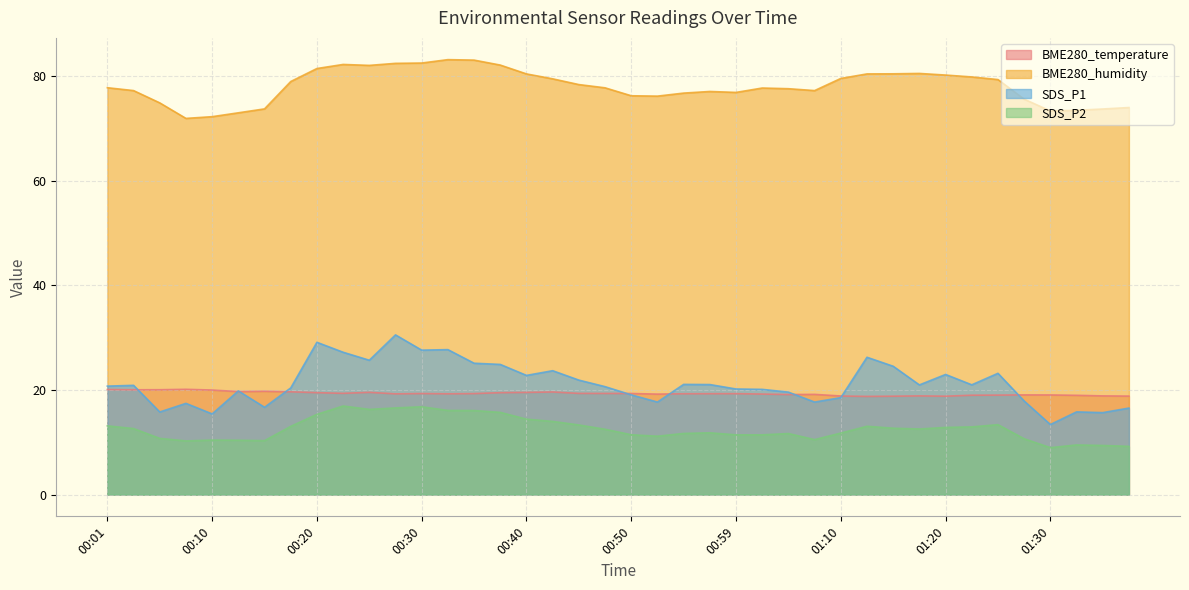

Reading right to left, what are all the values shown in this chart?

BME280_temperature: 01:38=18.8	01:35=18.9	01:33=19.0	01:30=19.1	01:28=19.1	01:25=19.0	01:22=19.0	01:20=18.8	01:17=18.9	01:15=18.8	01:12=18.8	01:10=18.9	01:07=19.2	01:04=19.1	01:02=19.2	00:59=19.3	00:57=19.3	00:55=19.3	00:52=19.2	00:50=19.3	00:47=19.4	00:45=19.4	00:42=19.6	00:40=19.6	00:37=19.5	00:35=19.3	00:33=19.3	00:30=19.3	00:28=19.3	00:25=19.6	00:23=19.4	00:20=19.5	00:18=19.7	00:15=19.8	00:13=19.7	00:10=20.0	00:08=20.1	00:06=20.1	00:03=20.1	00:01=20.1
BME280_humidity: 01:38=74.0	01:35=73.8	01:33=73.5	01:30=73.4	01:28=75.6	01:25=79.4	01:22=79.9	01:20=80.2	01:17=80.6	01:15=80.5	01:12=80.5	01:10=79.6	01:07=77.3	01:04=77.6	01:02=77.8	00:59=76.9	00:57=77.1	00:55=76.8	00:52=76.2	00:50=76.3	00:47=77.8	00:45=78.4	00:42=79.5	00:40=80.5	00:37=82.2	00:35=83.1	00:33=83.2	00:30=82.5	00:28=82.5	00:25=82.1	00:23=82.3	00:20=81.5	00:18=79.0	00:15=73.8	00:13=73.0	00:10=72.3	00:08=72.0	00:06=74.9	00:03=77.3	00:01=77.8
SDS_P1: 01:38=16.6	01:35=15.7	01:33=15.8	01:30=13.4	01:28=17.9	01:25=23.2	01:22=21.0	01:20=23.0	01:17=21.0	01:15=24.6	01:12=26.3	01:10=18.6	01:07=17.7	01:04=19.6	01:02=20.1	00:59=20.2	00:57=21.1	00:55=21.1	00:52=17.7	00:50=19.1	00:47=20.6	00:45=21.9	00:42=23.7	00:40=22.8	00:37=24.9	00:35=25.1	00:33=27.7	00:30=27.6	00:28=30.6	00:25=25.7	00:23=27.2	00:20=29.1	00:18=20.4	00:15=16.7	00:13=19.8	00:10=15.4	00:08=17.4	00:06=15.8	00:03=20.9	00:01=20.8
SDS_P2: 01:38=9.2	01:35=9.4	01:33=9.5	01:30=9.0	01:28=10.7	01:25=13.4	01:22=12.9	01:20=12.8	01:17=12.6	01:15=12.7	01:12=13.1	01:10=11.8	01:07=10.5	01:04=11.7	01:02=11.4	00:59=11.4	00:57=11.8	00:55=11.7	00:52=11.2	00:50=11.4	00:47=12.5	00:45=13.3	00:42=14.0	00:40=14.4	00:37=15.7	00:35=16.1	00:33=16.1	00:30=16.8	00:28=16.6	00:25=16.3	00:23=16.9	00:20=15.3	00:18=13.1	00:15=10.3	00:13=10.4	00:10=10.4	00:08=10.3	00:06=10.8	00:03=12.6	00:01=13.2